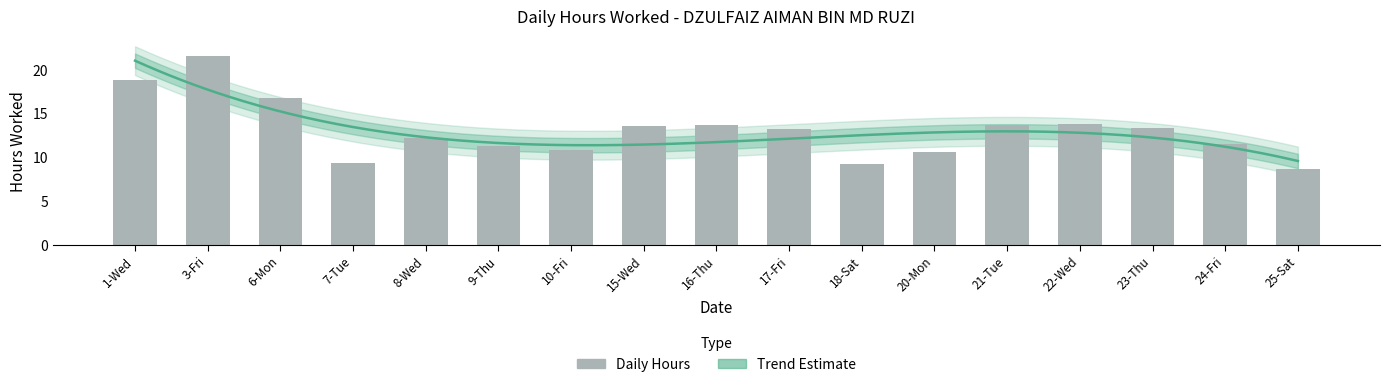

At which category does the chart reach its minimum across all series?

25-Sat